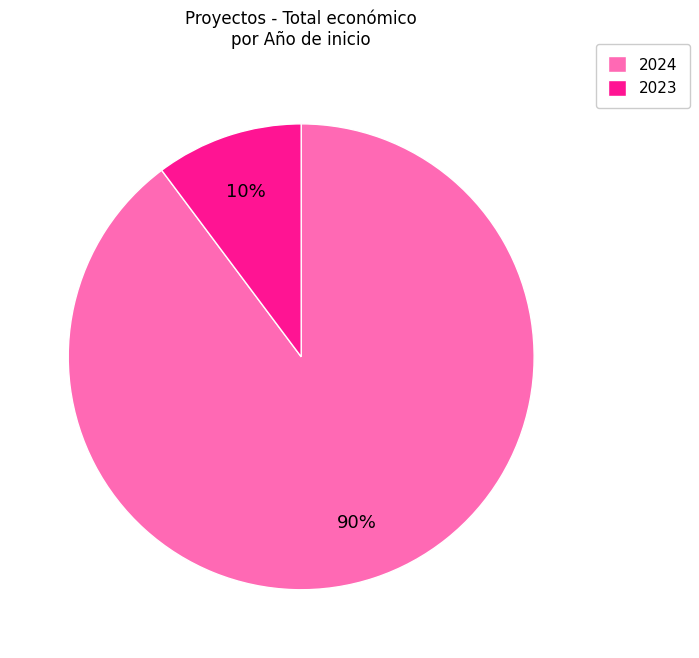

What percentage is the 2024 slice, to the nearest percent?

90%